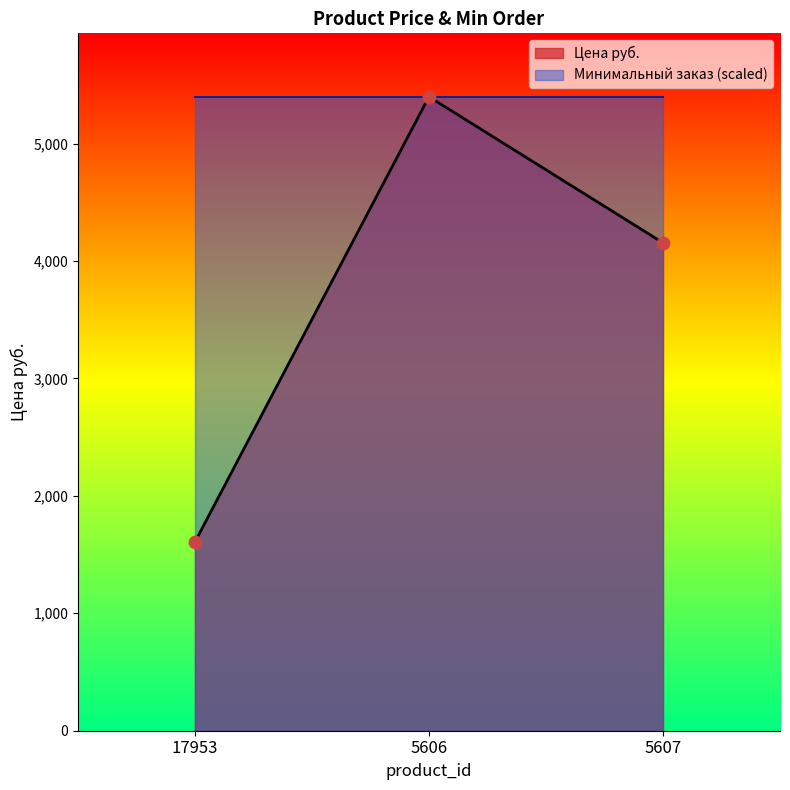

Which has a higher value, 17953 or 5607?

5607